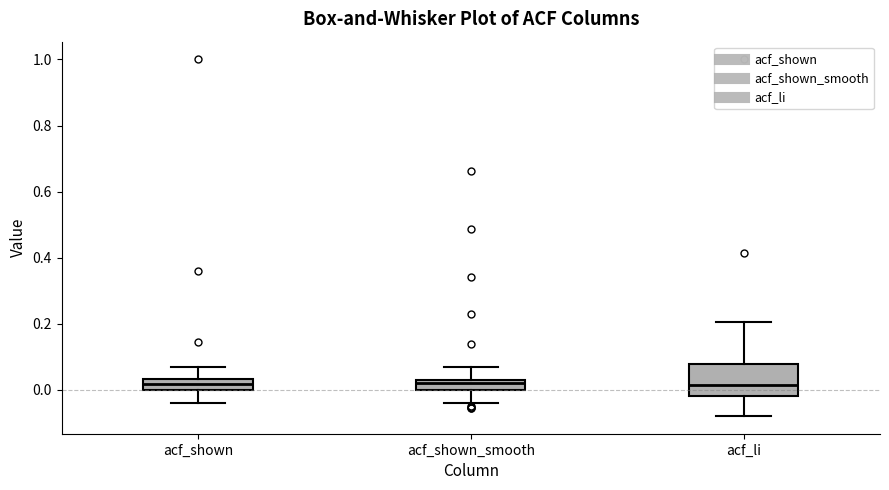

Which box is the tallest, from its lower edge to its upper edge?

acf_li